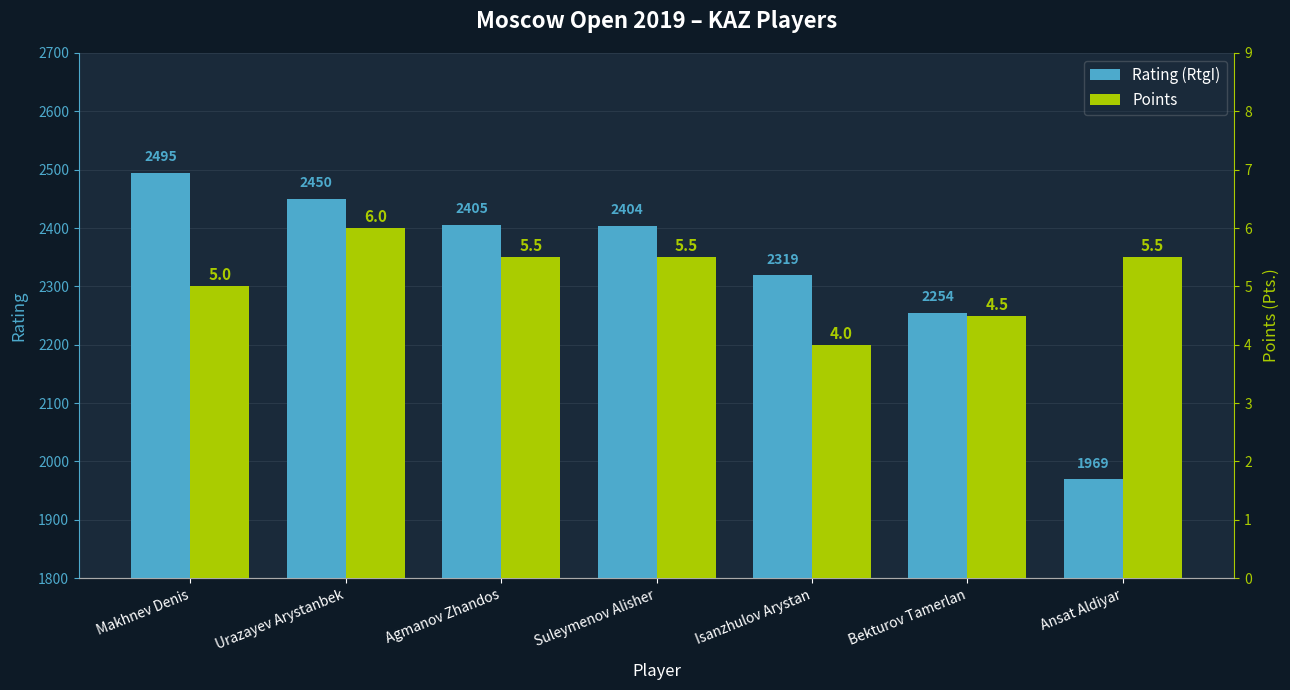

List the labels in order of Rating (RtgI) value, smallest first.

Ansat Aldiyar, Bekturov Tamerlan, Isanzhulov Arystan, Suleymenov Alisher, Agmanov Zhandos, Urazayev Arystanbek, Makhnev Denis